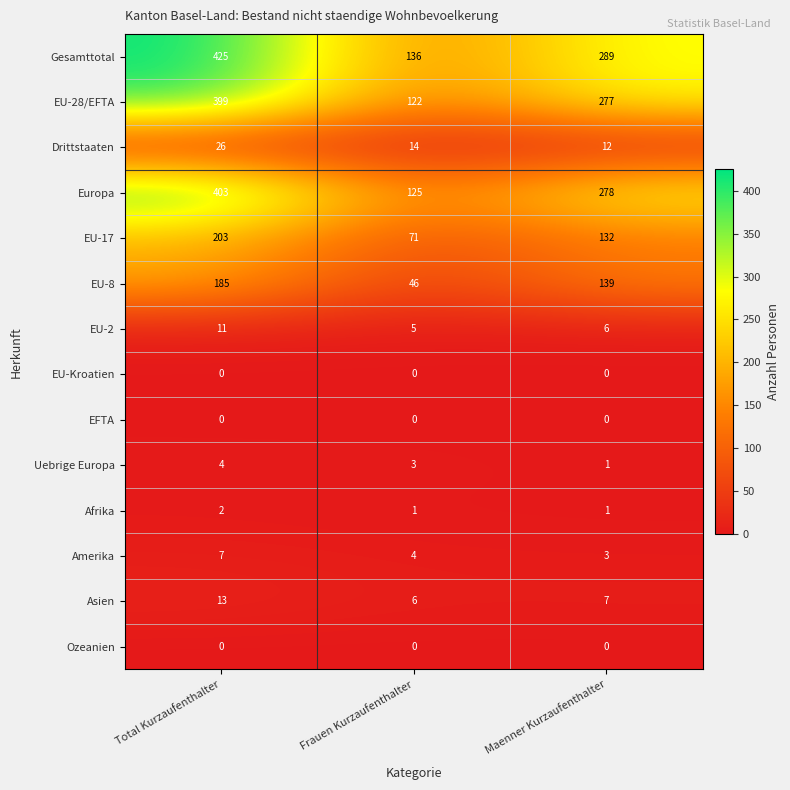

What is the difference between the Amerika values at Total Kurzaufenthalter and Maenner Kurzaufenthalter?

4